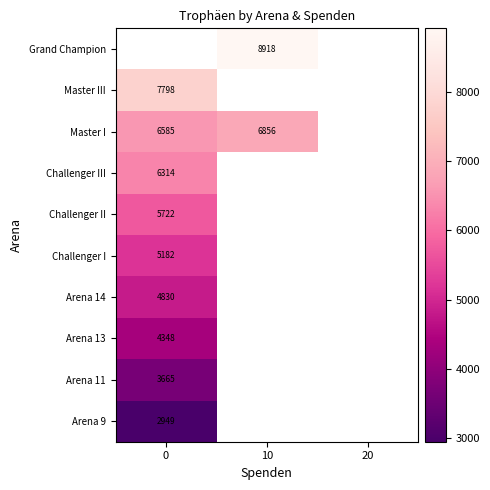

True or false: Challenger III has a value of 4193 at 0.

False